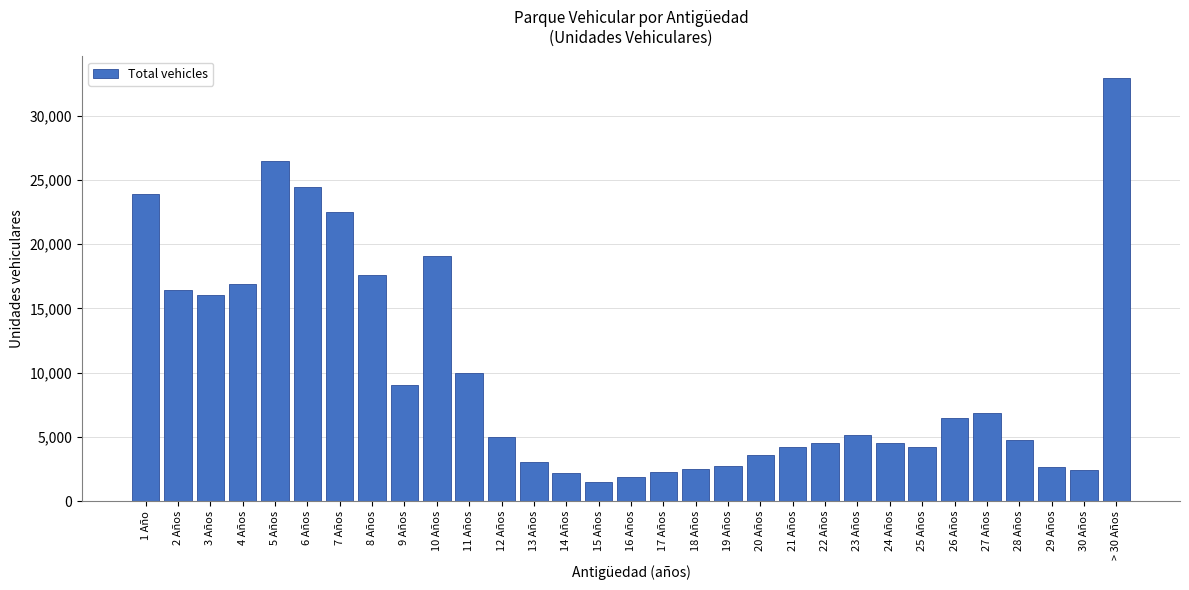

What is the value of the 15th bar from the left?

1482